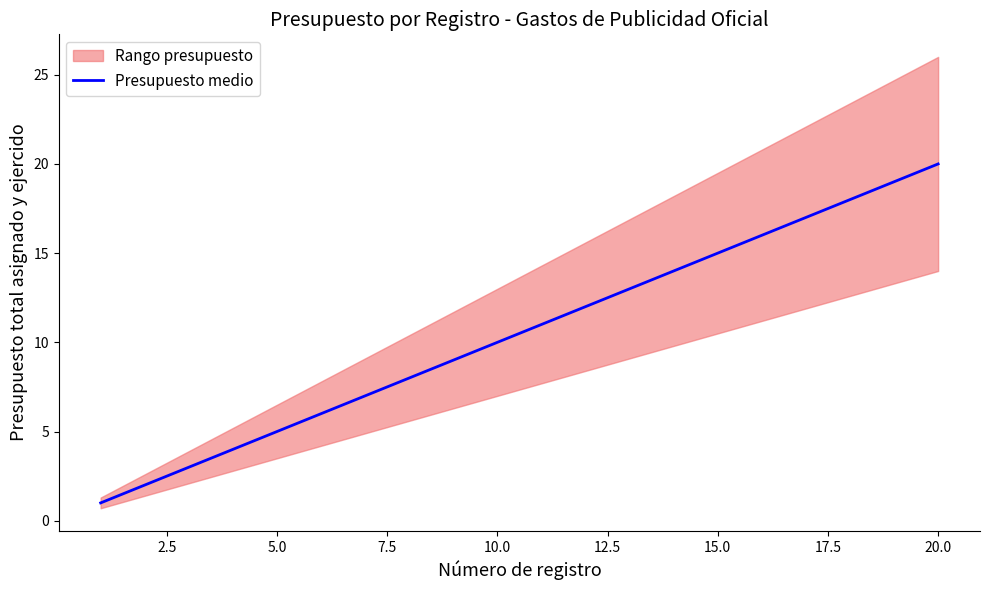

Reading left to right, extract all data points from this chart.

1	2	3	4	5	6	7	8	9	10	11	12	13	14	15	16	17	18	19	20